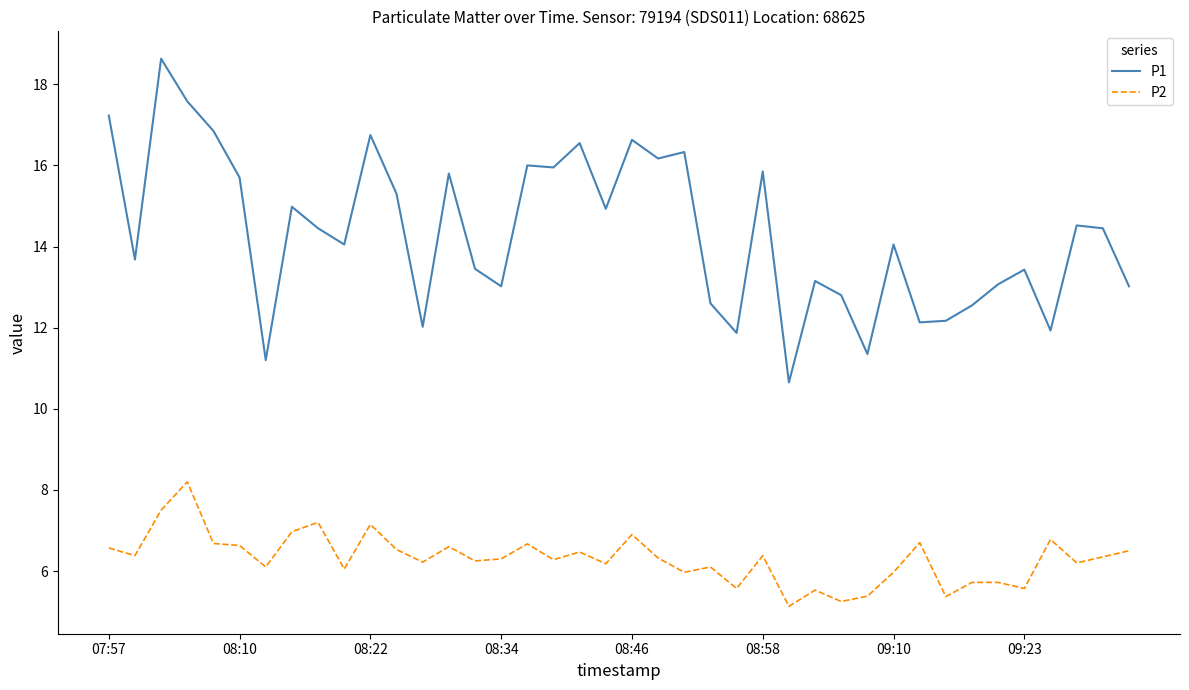

Rank the series by their average value, from lowest to highest.

P2, P1